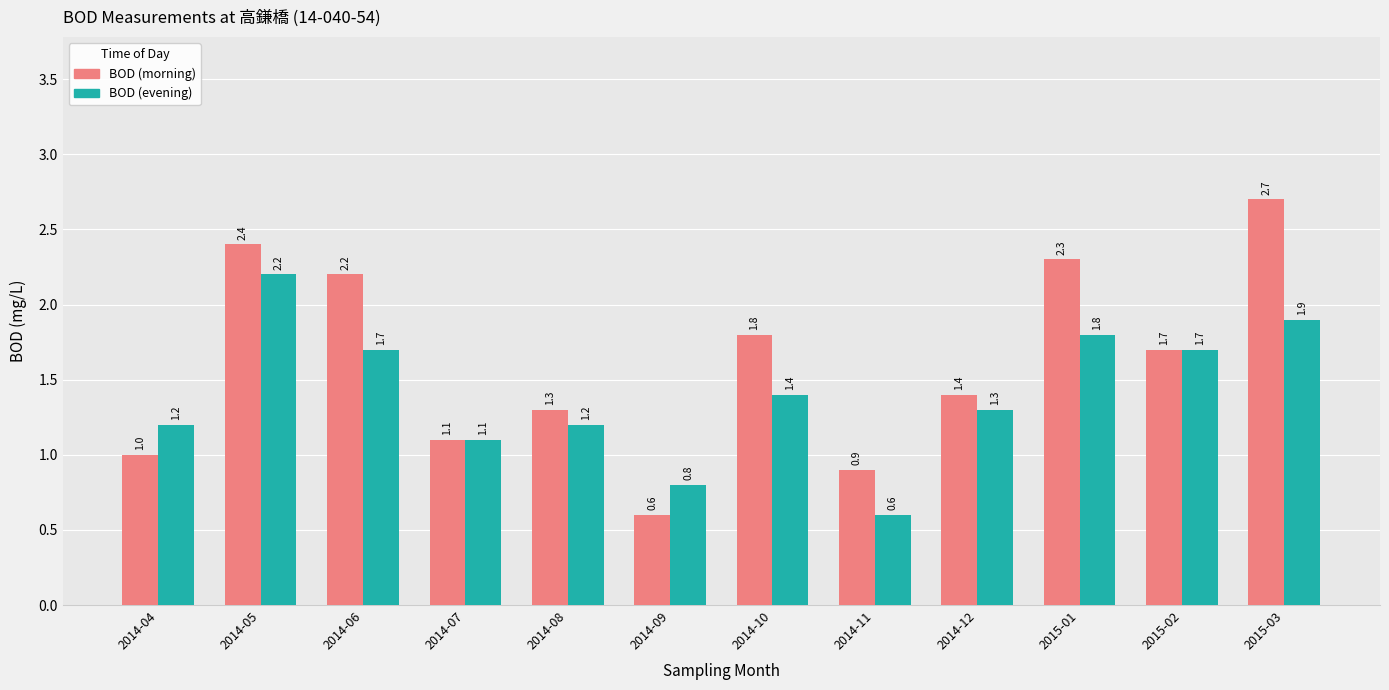

At which category does the chart reach its peak across all series?

2015-03